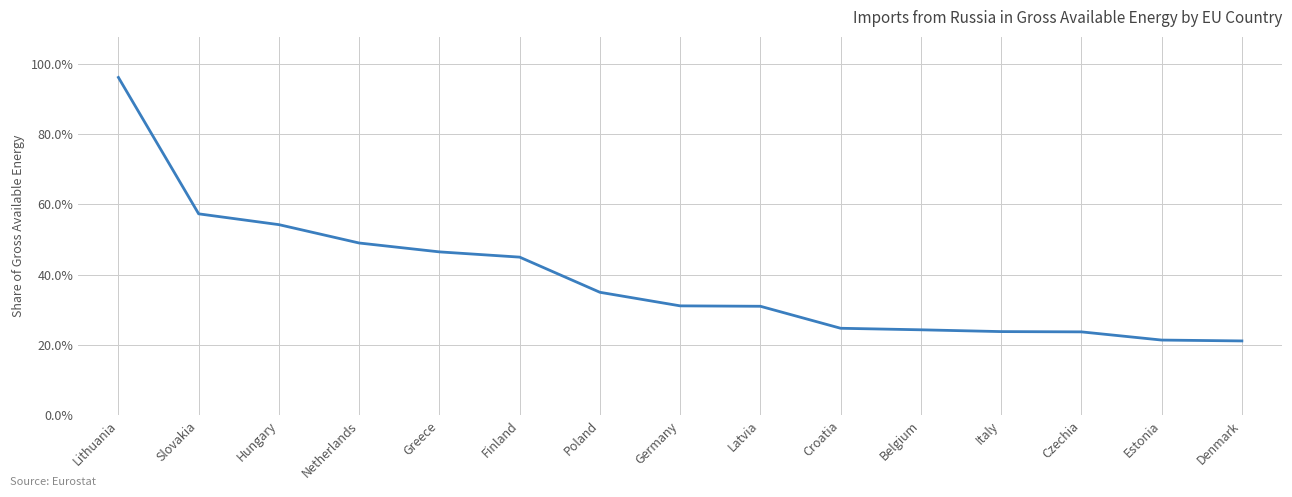

Rank the categories by value from highest to lowest.

Lithuania, Slovakia, Hungary, Netherlands, Greece, Finland, Poland, Germany, Latvia, Croatia, Belgium, Italy, Czechia, Estonia, Denmark